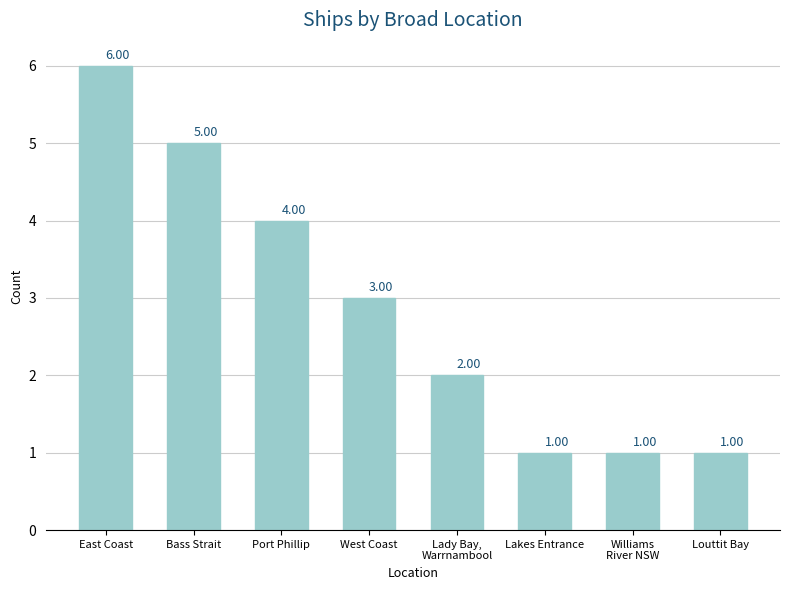

What is the change in value from East Coast to Williams
River NSW?

-5